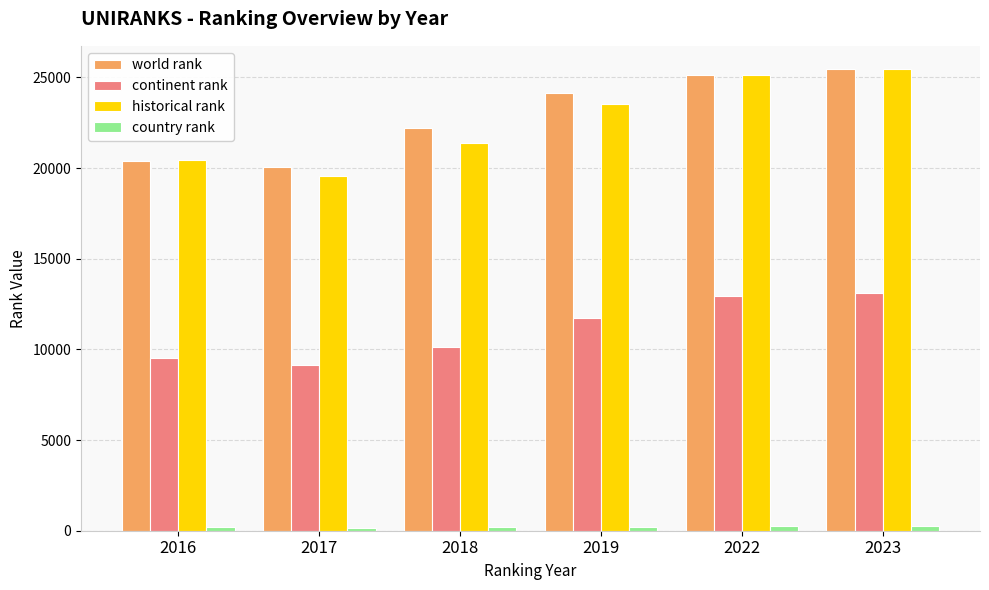

Which series changed the most between 2016 and 2018?

world rank